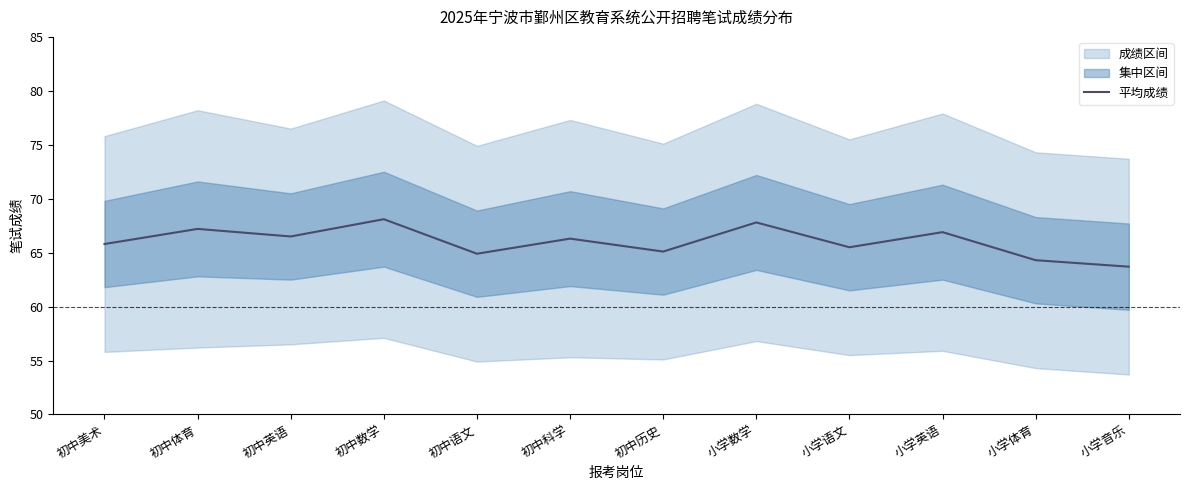

What is the difference between the maximum and minimum values?

4.4